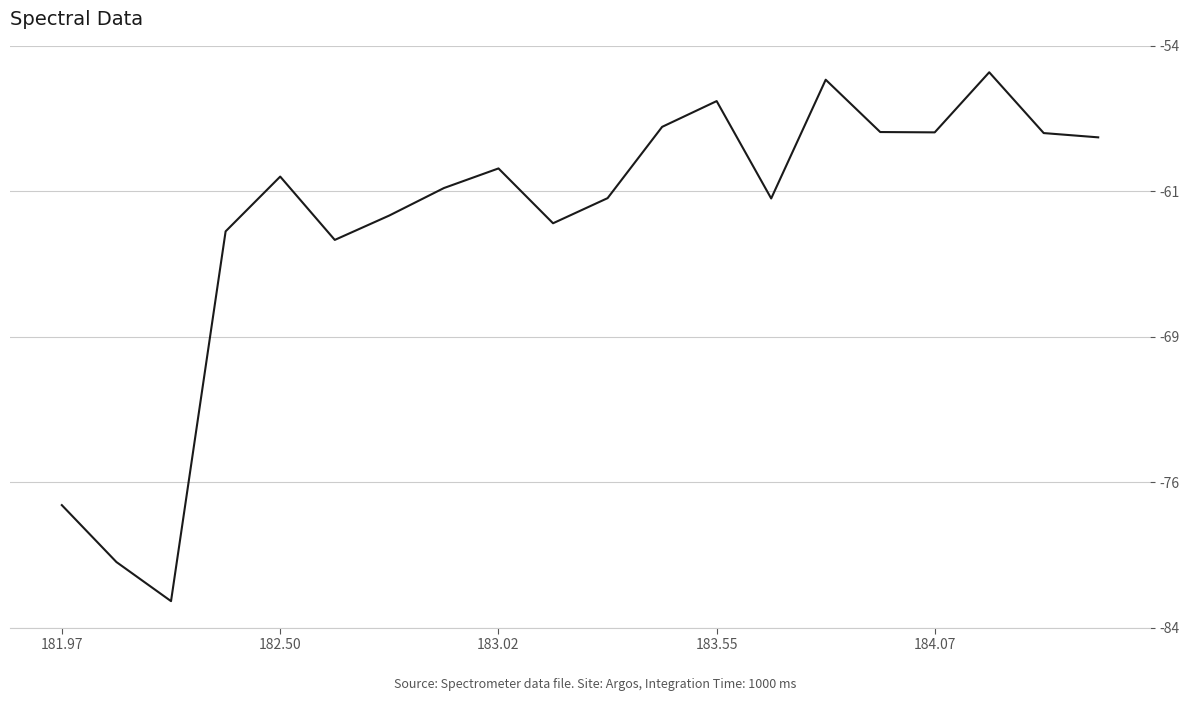

What is the value of the 10th point from the left?

-62.9